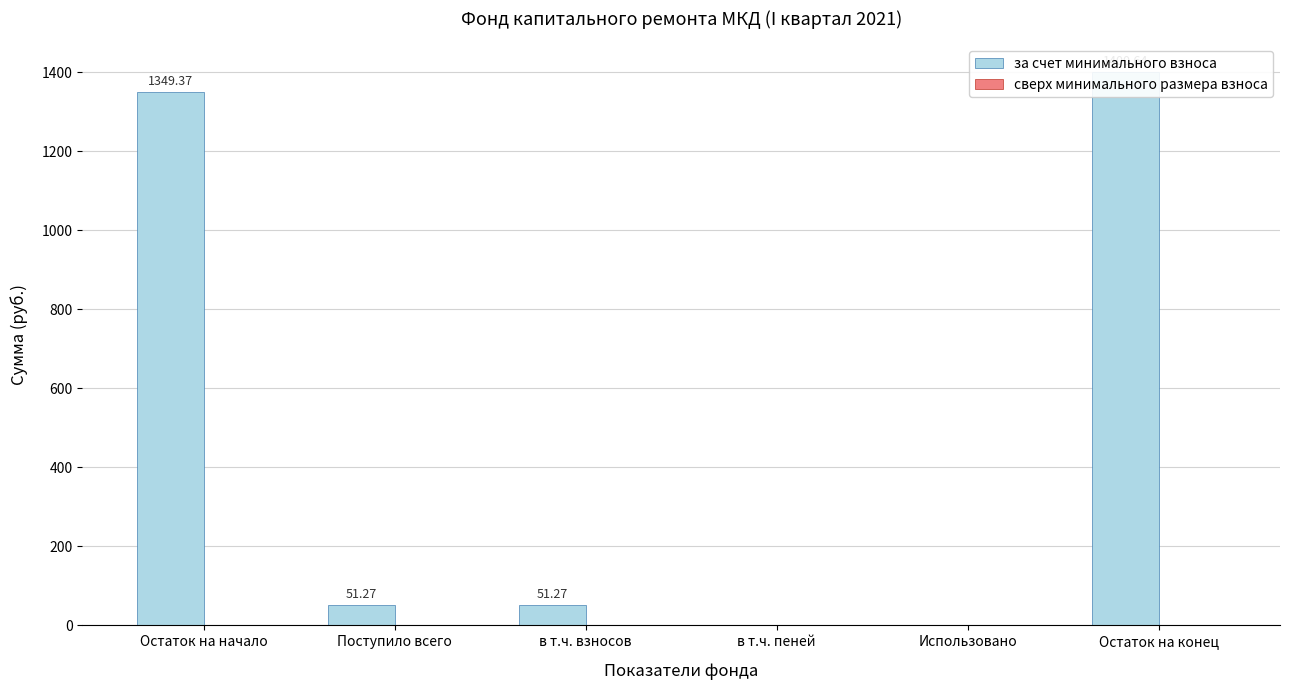

Which series has the largest range (max minus min)?

за счет минимального взноса